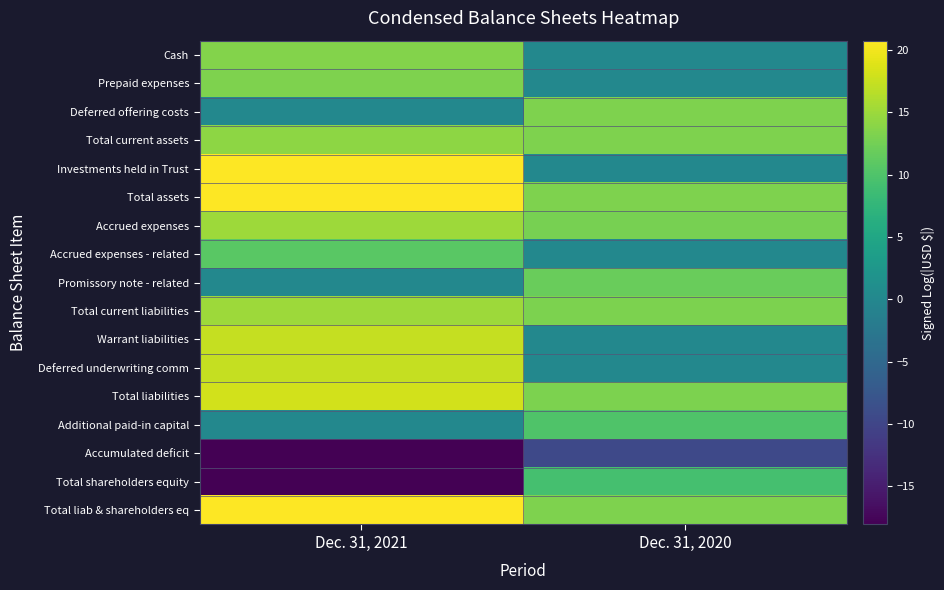

Which has a higher value, Dec. 31, 2020 or Dec. 31, 2021?

Dec. 31, 2021